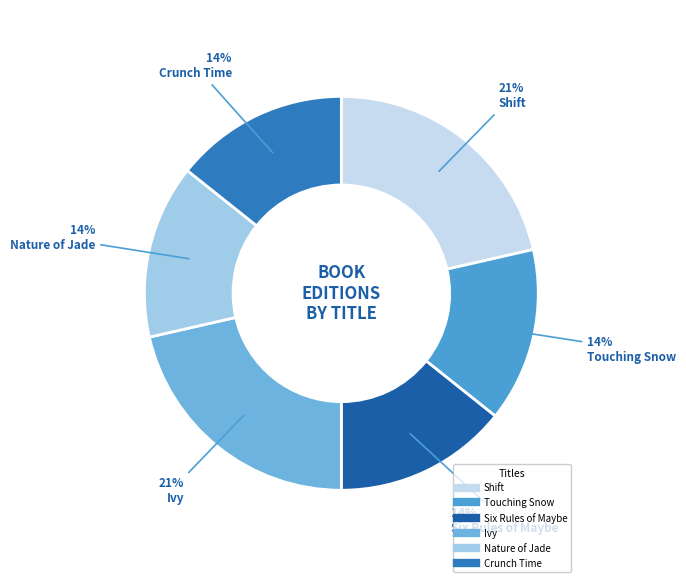

Is it true that Six Rules of Maybe is 14% of the pie?

True